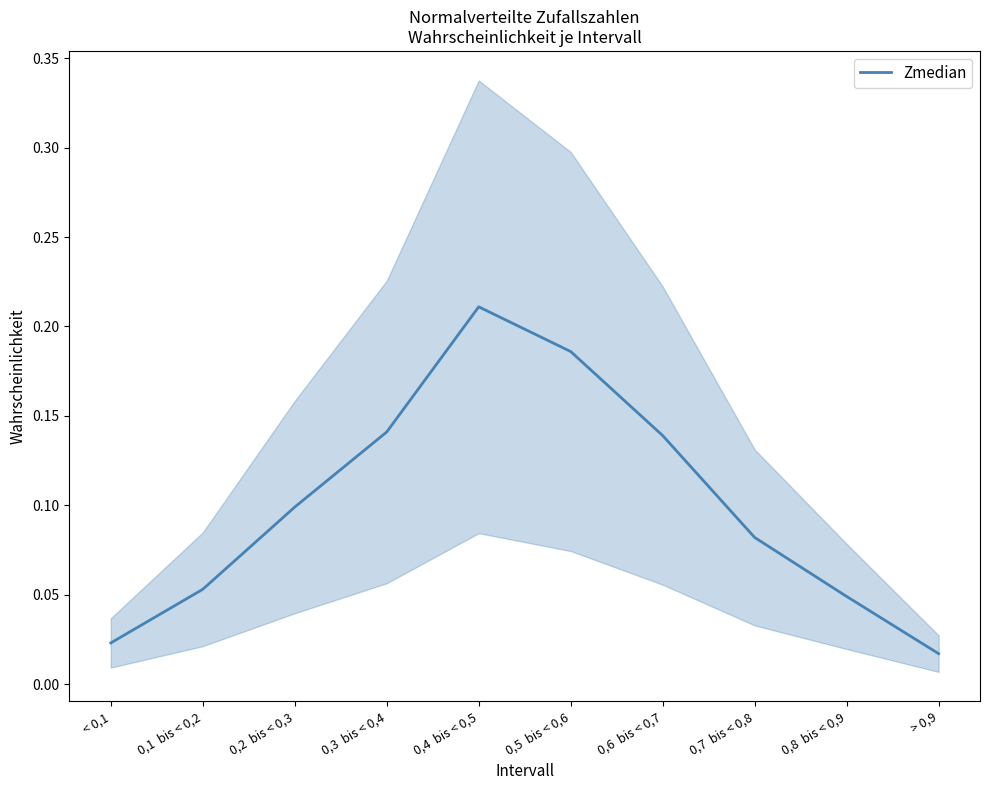

What is the difference between the maximum and minimum values?

0.2